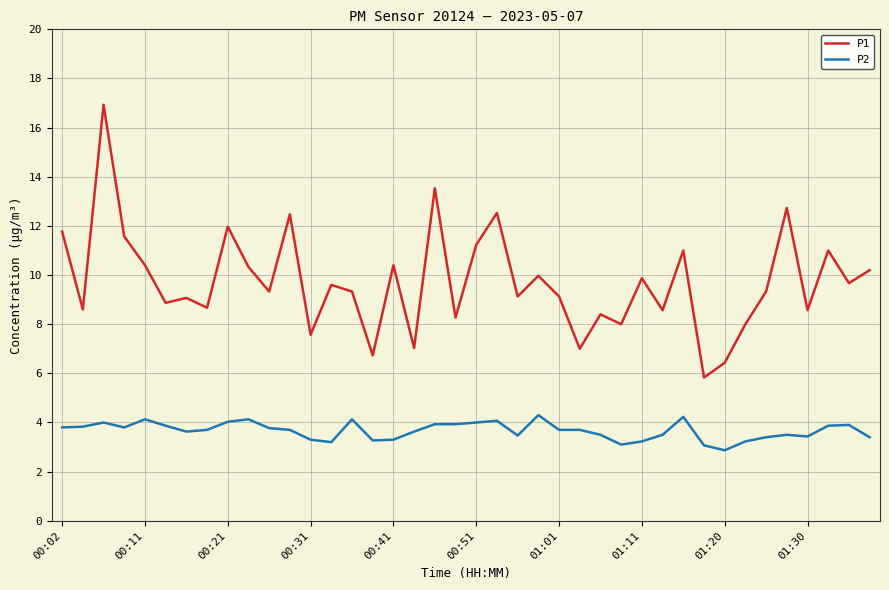

True or false: P1 and P2 cross at least once.

False